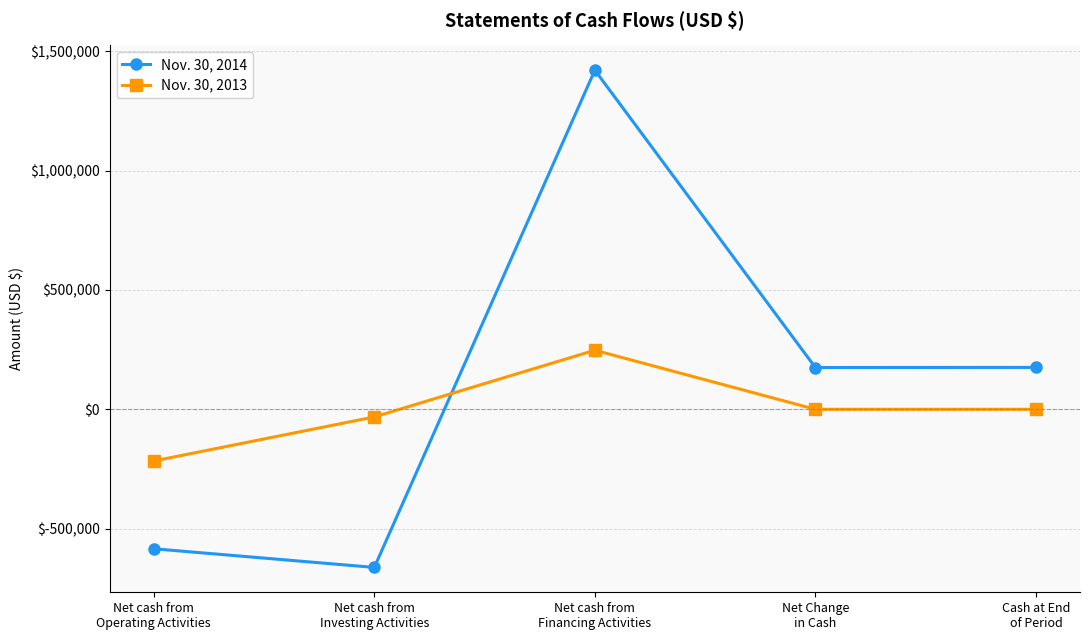

What is the average value of the Nov. 30, 2013 series?

292